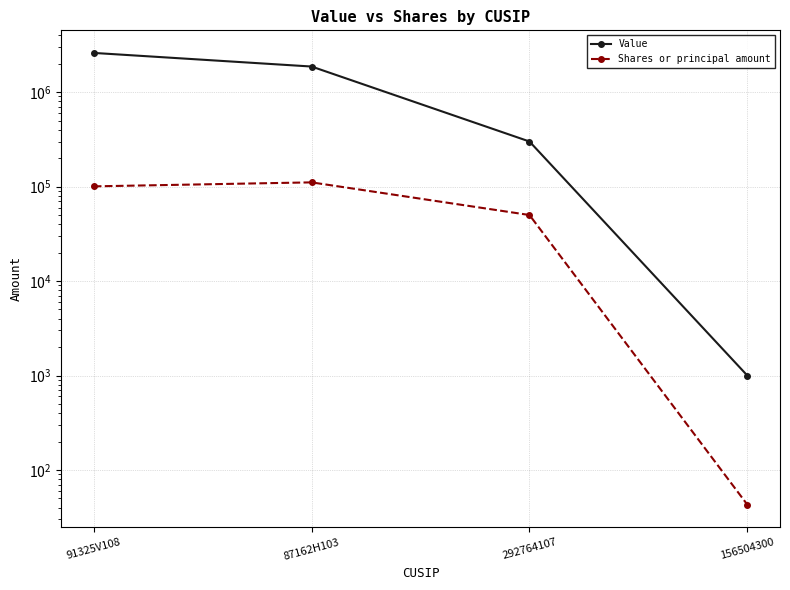

How many interior local peaks does the Shares or principal amount series have?

1